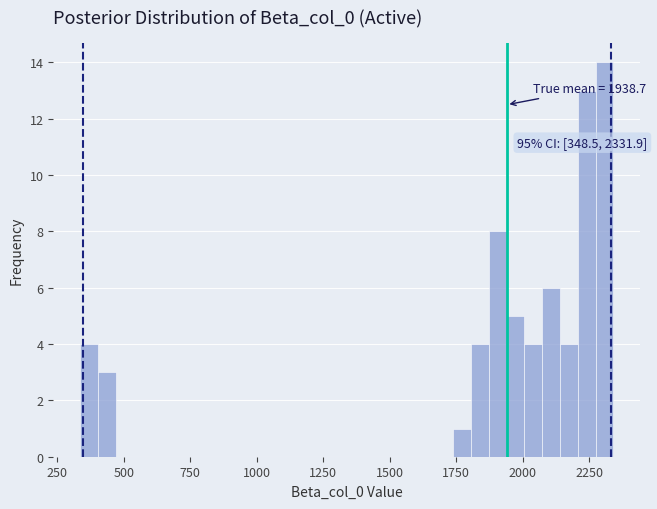

Around what value on the x-axis is the tallest bar? Give the approximate position of its centre, as read against the axis.

2300